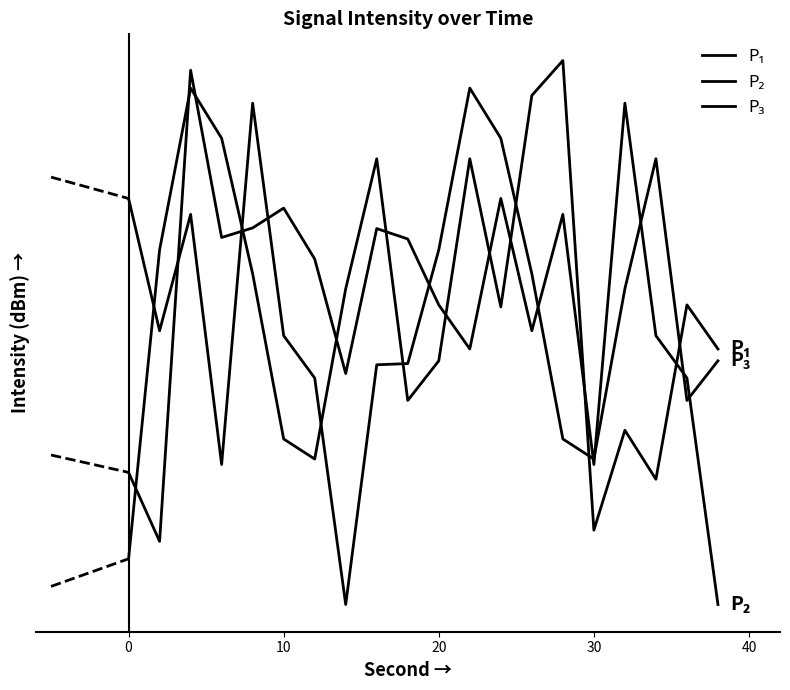

Does the chart have visible grid lines?

No